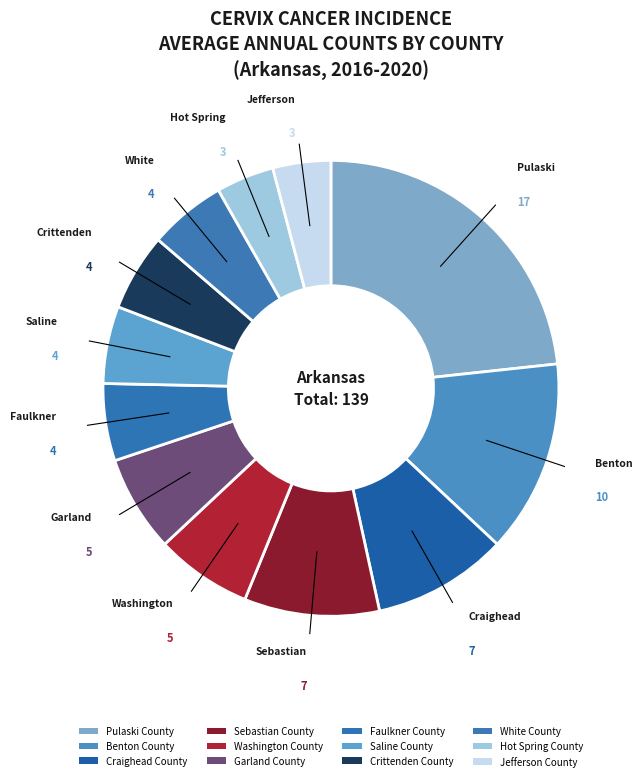

True or false: Crittenden County accounts for 5% of the total.

True